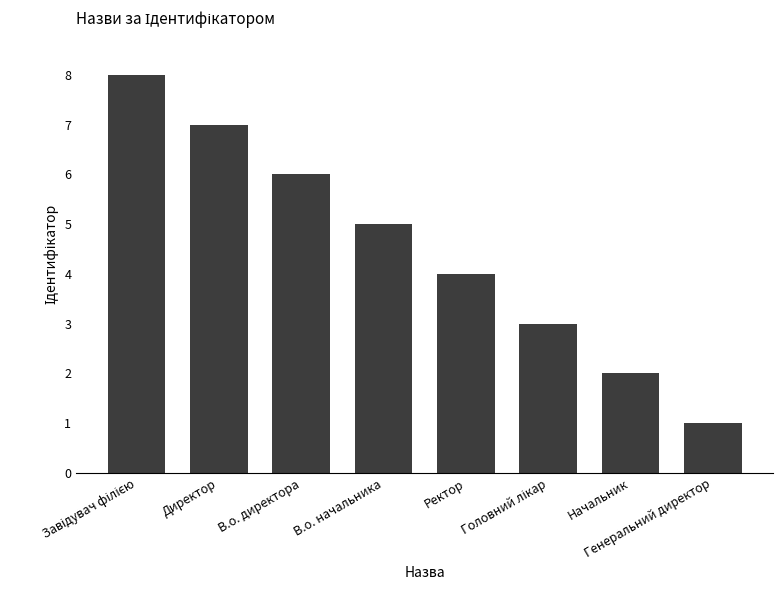

What is the minimum value shown in the chart?

1